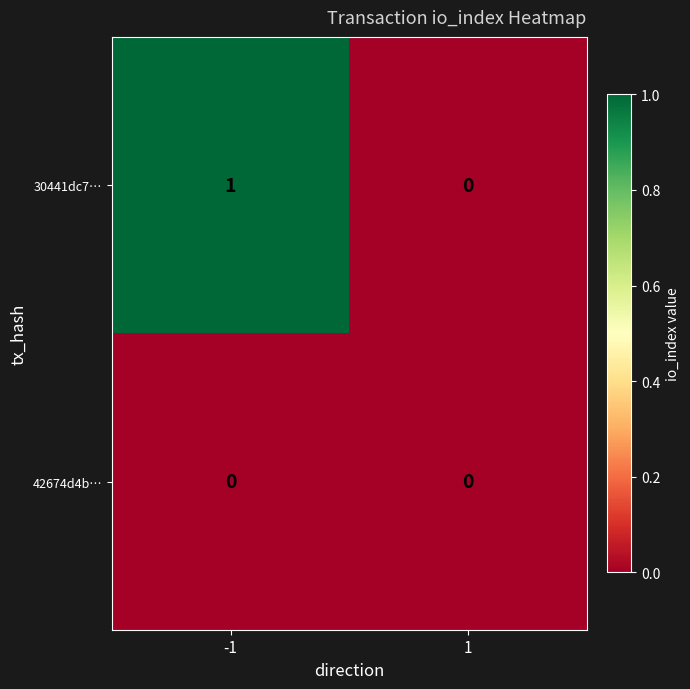

Rank the series by their maximum value, from lowest to highest.

42674d4b…, 30441dc7…